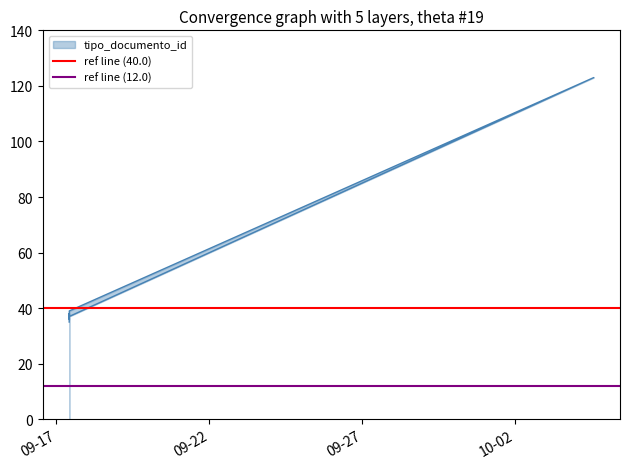

At which label does ref line (12.0) reach its peak?

09-17